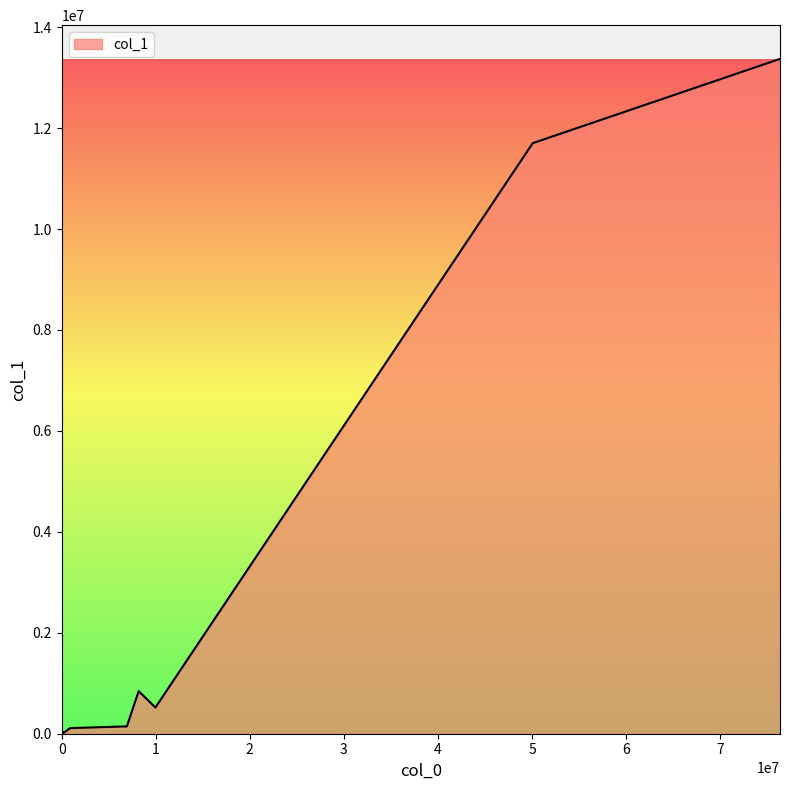

What is the difference between the maximum and minimum values?

13369540